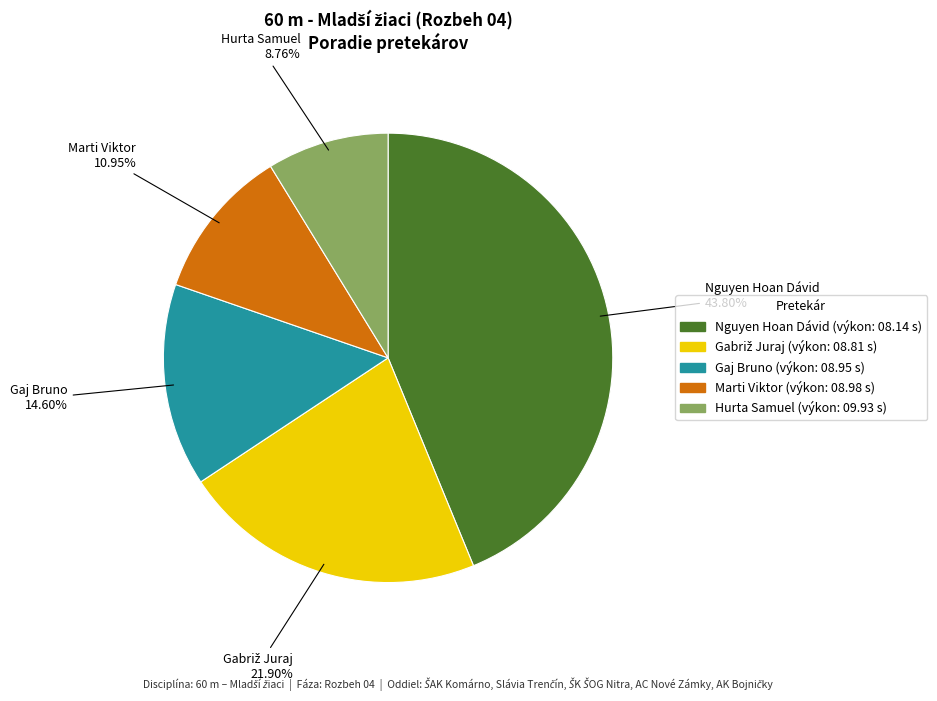

How many slices are in this pie chart?

5